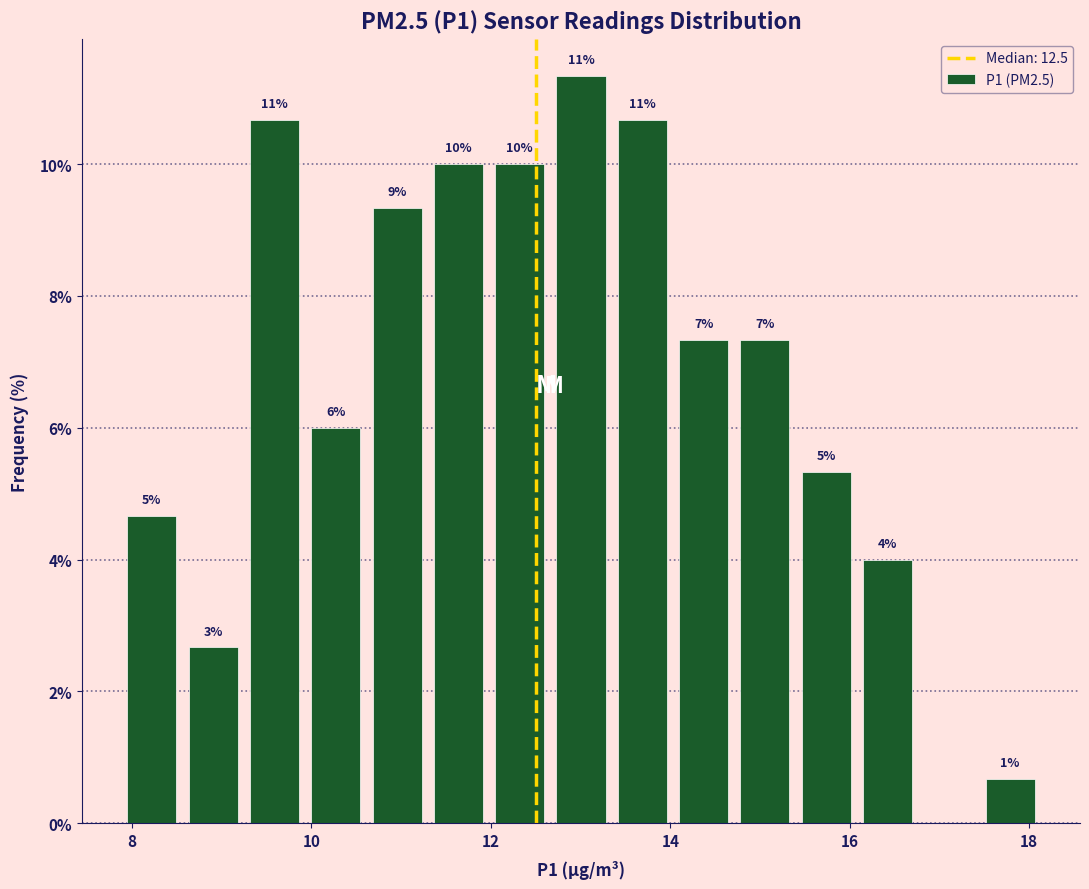

Read against the x-axis, roughly where is the centre of the tallest bar?

13.0